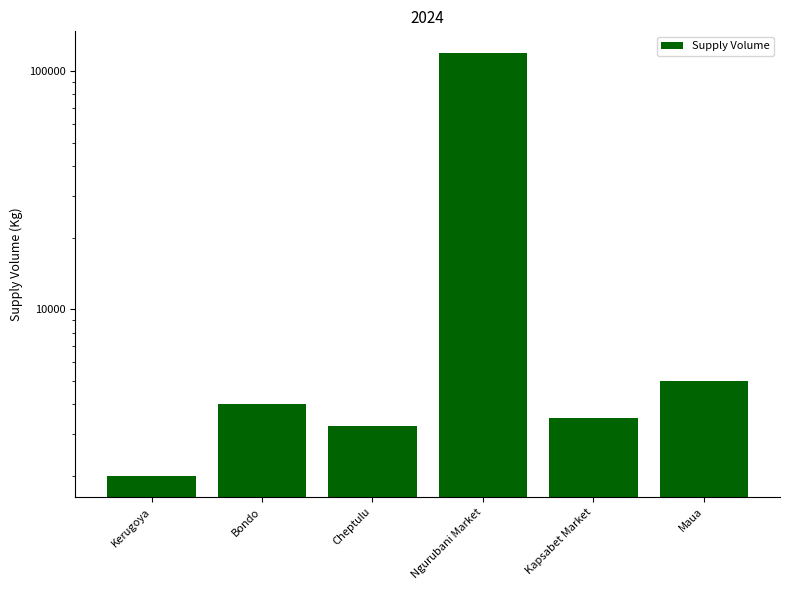

What is the difference between the values at Kerugoya and Maua?

3000